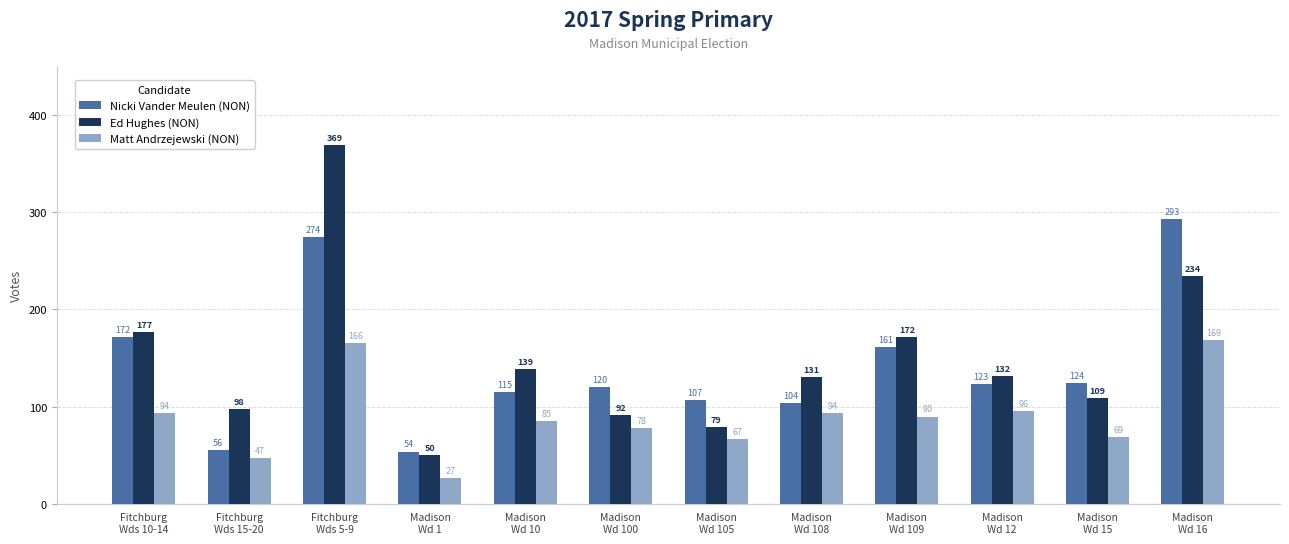

What is the difference between the Ed Hughes (NON) values at Madison
Wd 100 and Fitchburg
Wds 10-14?

85